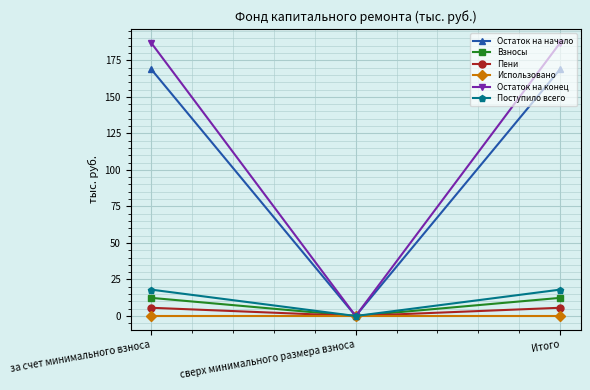

What is the approximate value of Остаток на начало at за счет минимального взноса?

169.0